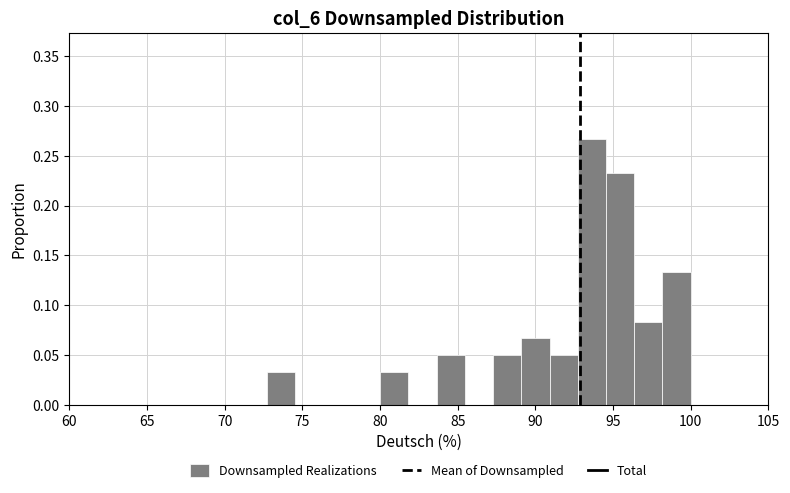

Read against the x-axis, roughly where is the centre of the tallest bar?

93.5